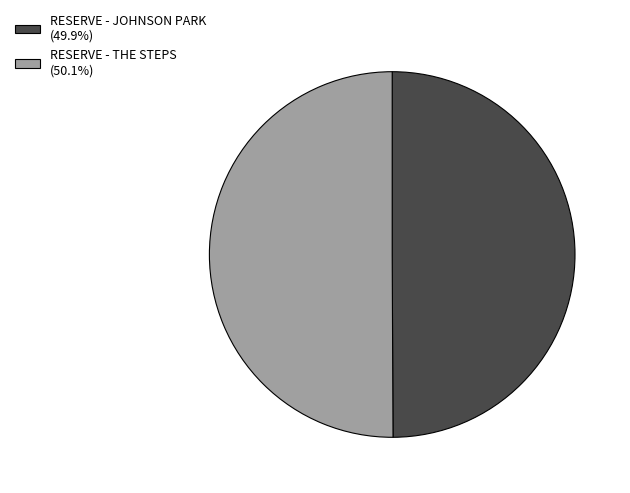

Combined, do RESERVE - THE STEPS (50.1%) and RESERVE - JOHNSON PARK (49.9%) account for over 50%?

Yes